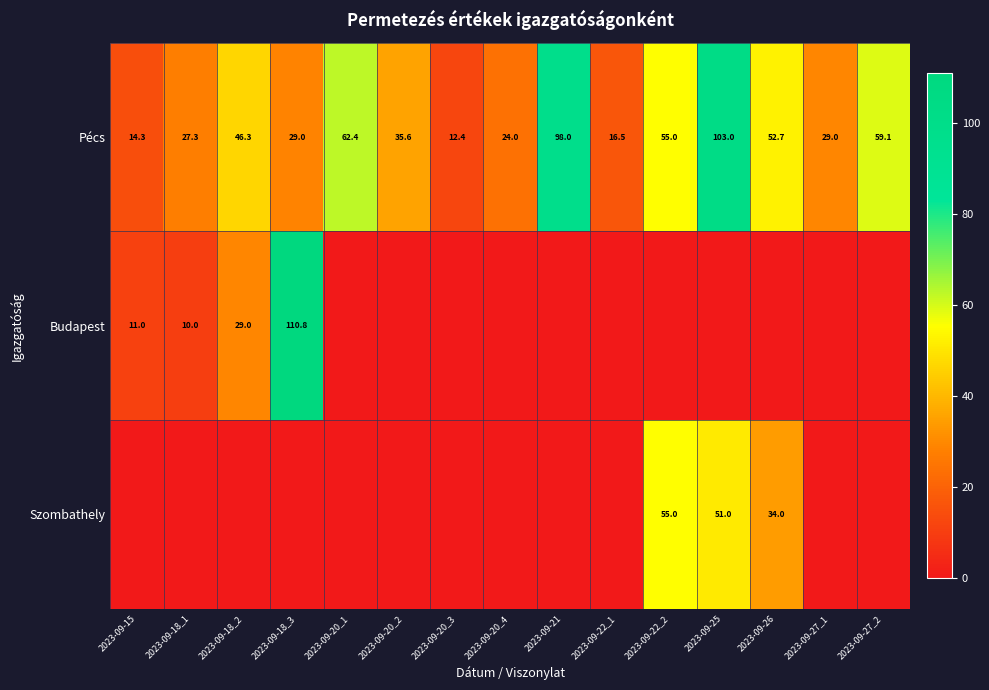

Which has a higher value, 2023-09-27_1 or 2023-09-18_3?

2023-09-27_1